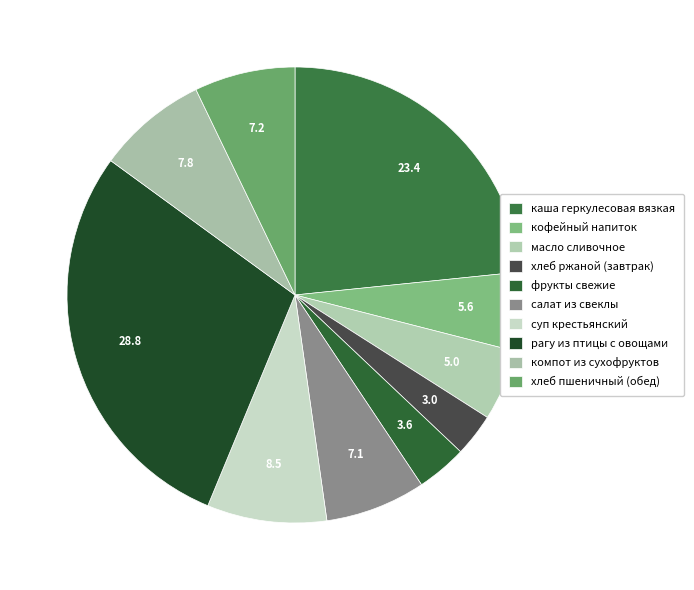

Does суп крестьянский account for over 50% of the chart?

No